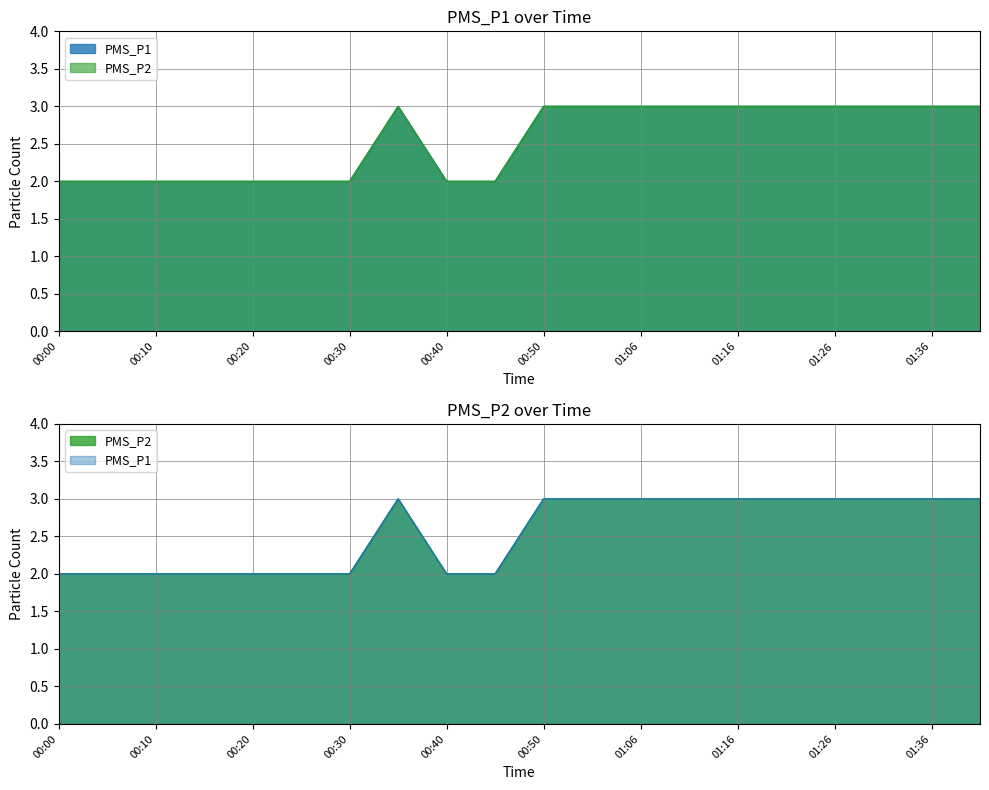

Rank the series at 00:20 from lowest to highest value.

PMS_P1, PMS_P2